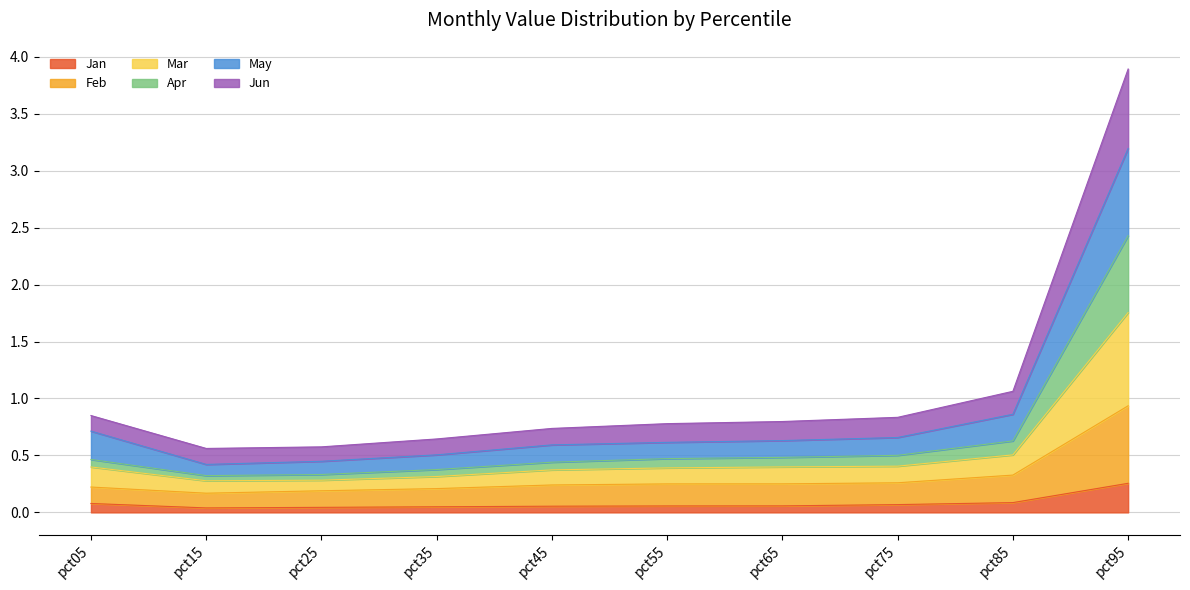

How many Jan values are between 0 and 1?

10